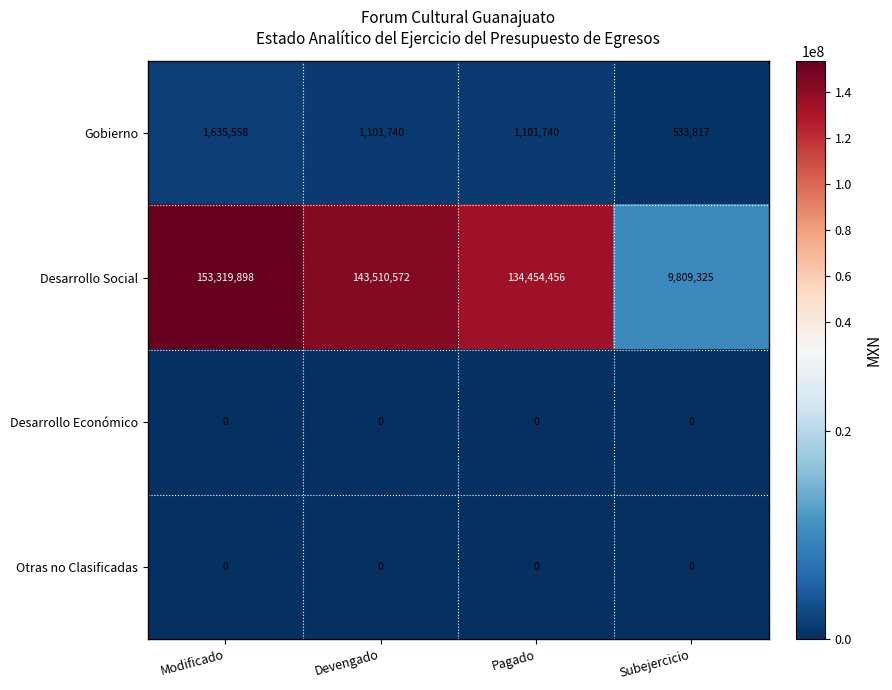

At which category is the sum across all series the highest?

Modificado